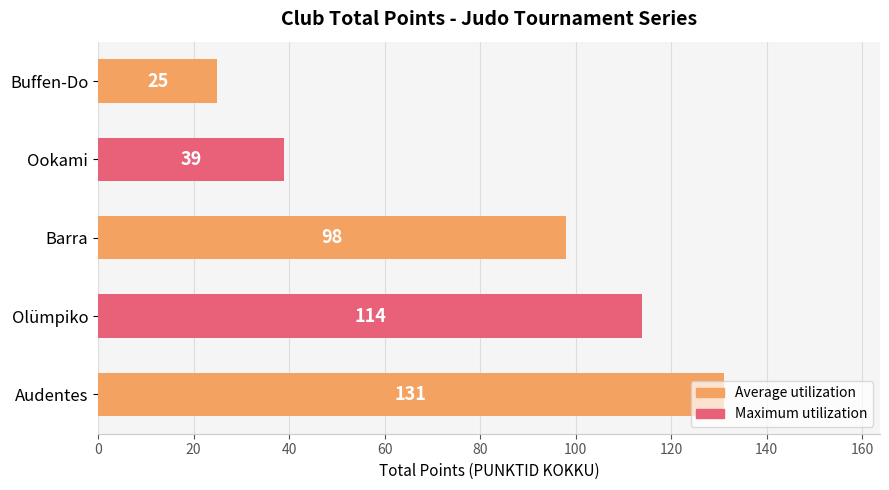

What is the ratio of the value at Barra to the value at Ookami?

2.5